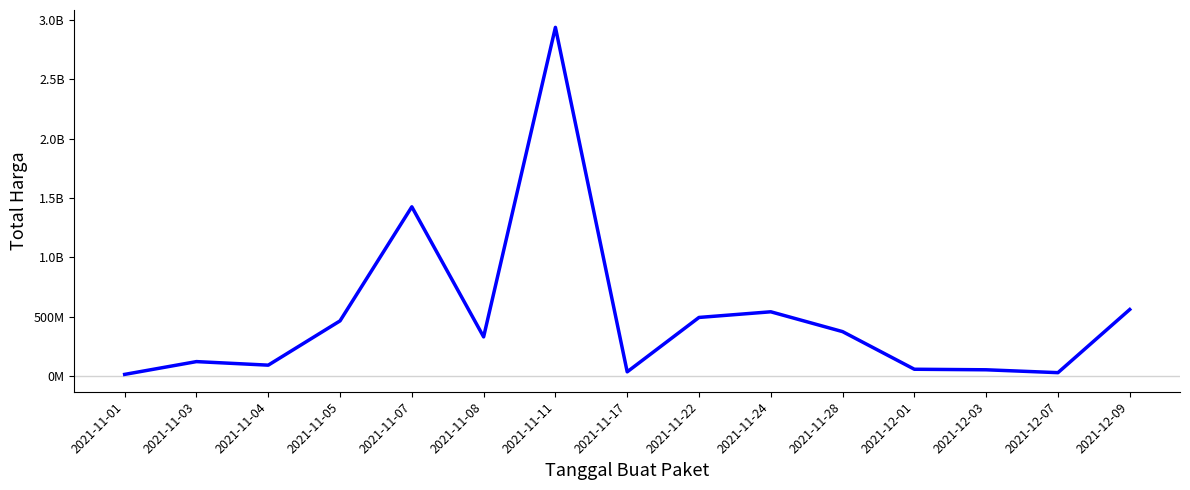

Reading right to left, list all the values displayed in this chart.

2021-12-09=559971000	2021-12-07=27412000	2021-12-03=51601000	2021-12-01=56152800	2021-11-28=373404000	2021-11-24=540634200	2021-11-22=493000000	2021-11-17=34292000	2021-11-11=2938963240	2021-11-08=329124000	2021-11-07=1425867900	2021-11-05=464002100	2021-11-04=90672075	2021-11-03=120613270	2021-11-01=12787500